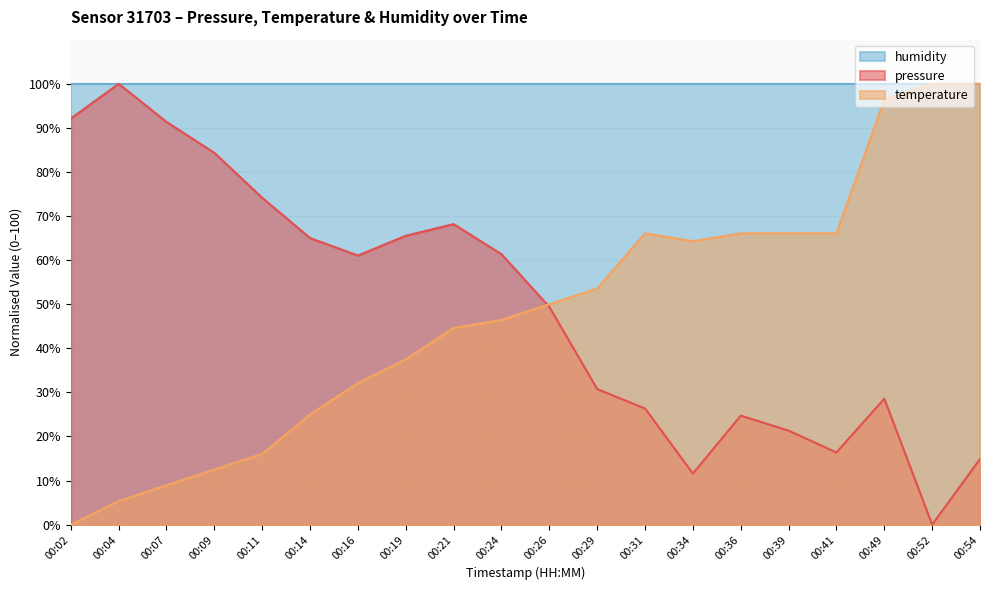

What is the difference between the temperature values at 00:16 and 00:52?

67.9